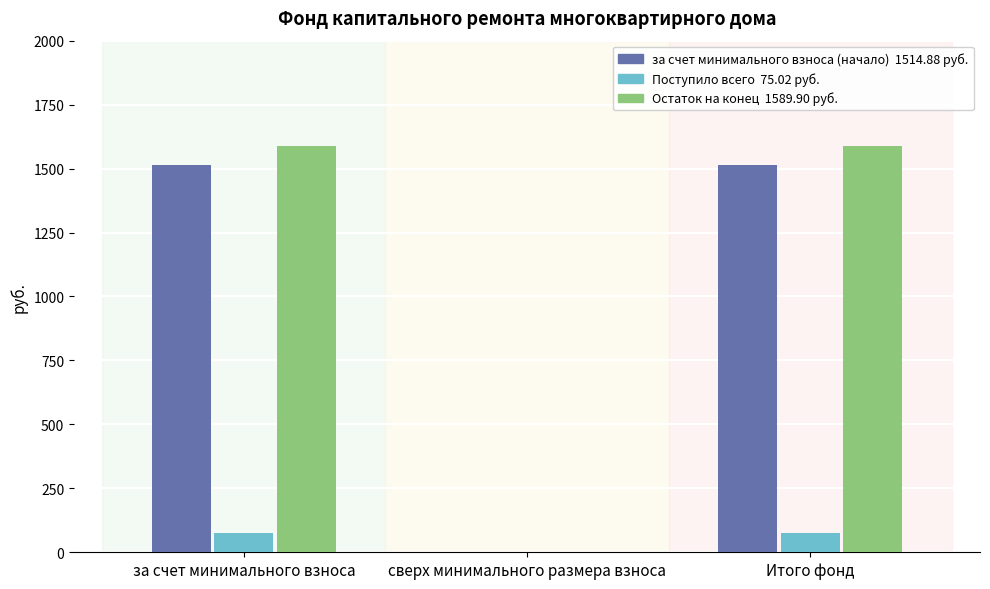

What is the total value across all series at Итого фонд?

3179.8